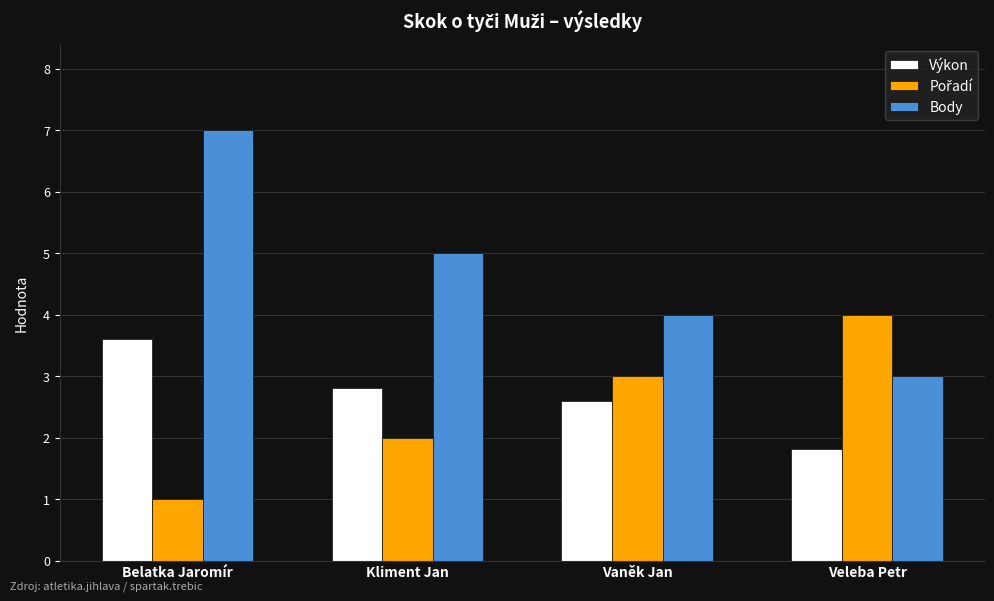

How many data points in Body are less than 5?

2